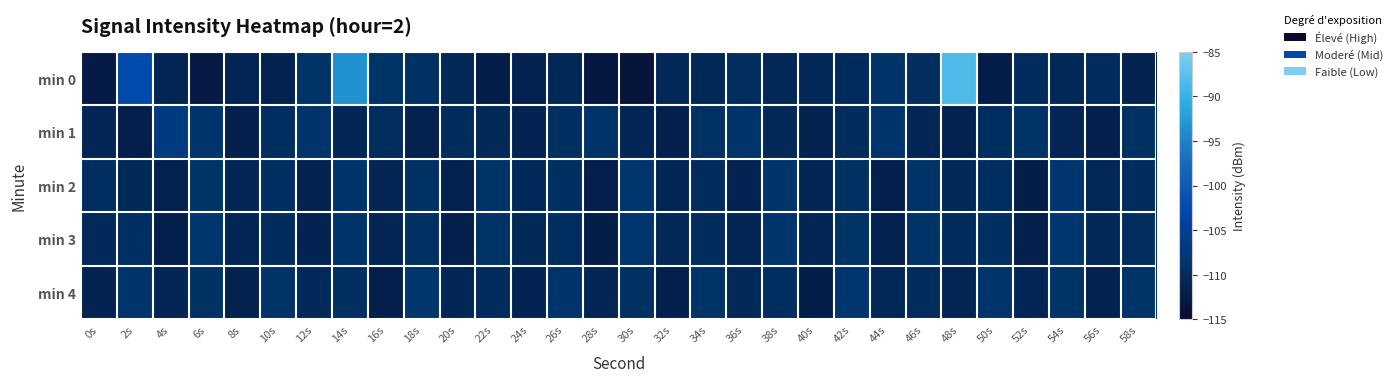

Between 16s and 58s, which is larger?

16s